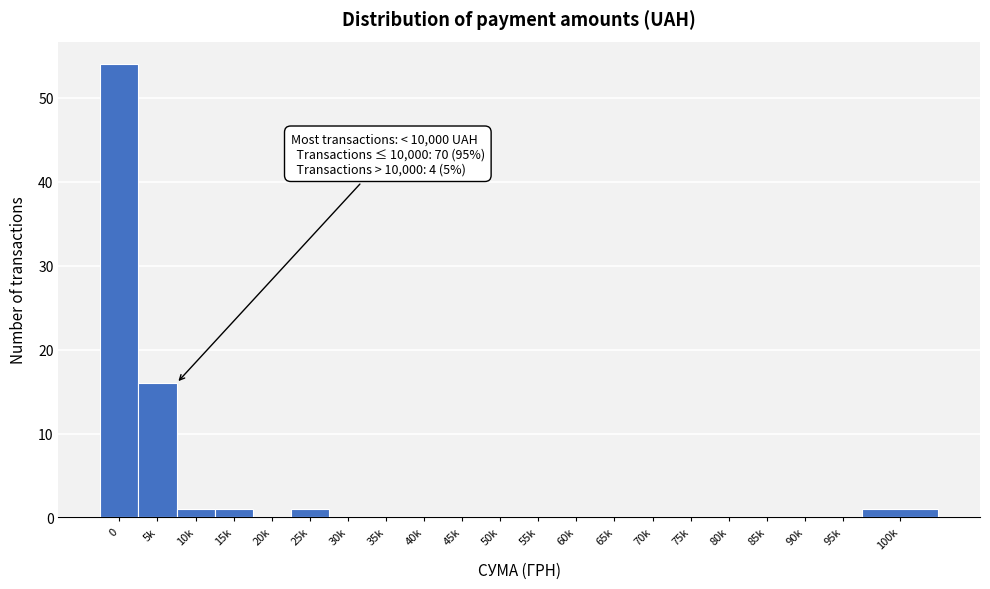

Reading left to right, list all the values displayed in this chart.

0=54	5k=16	10k=1	15k=1	20k=0	25k=1	30k=0	35k=0	40k=0	45k=0	50k=0	55k=0	60k=0	65k=0	70k=0	75k=0	80k=0	85k=0	90k=0	95k=0	100k=1